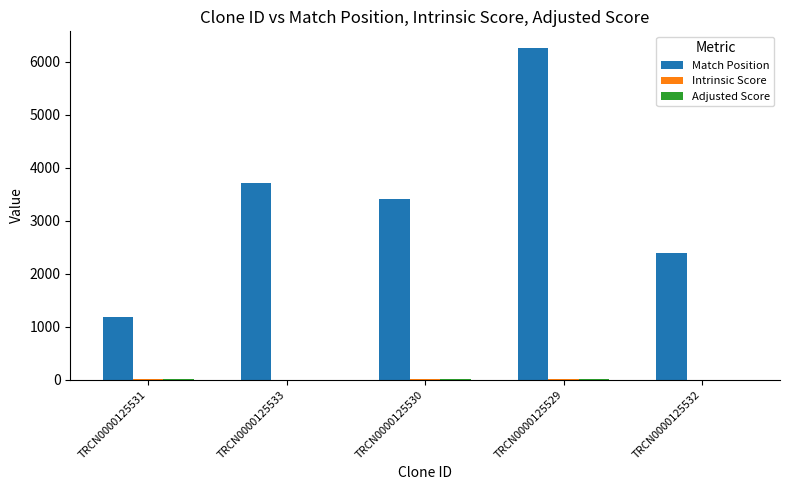

Is it true that Match Position equals 1902.6 at TRCN0000125531?

False